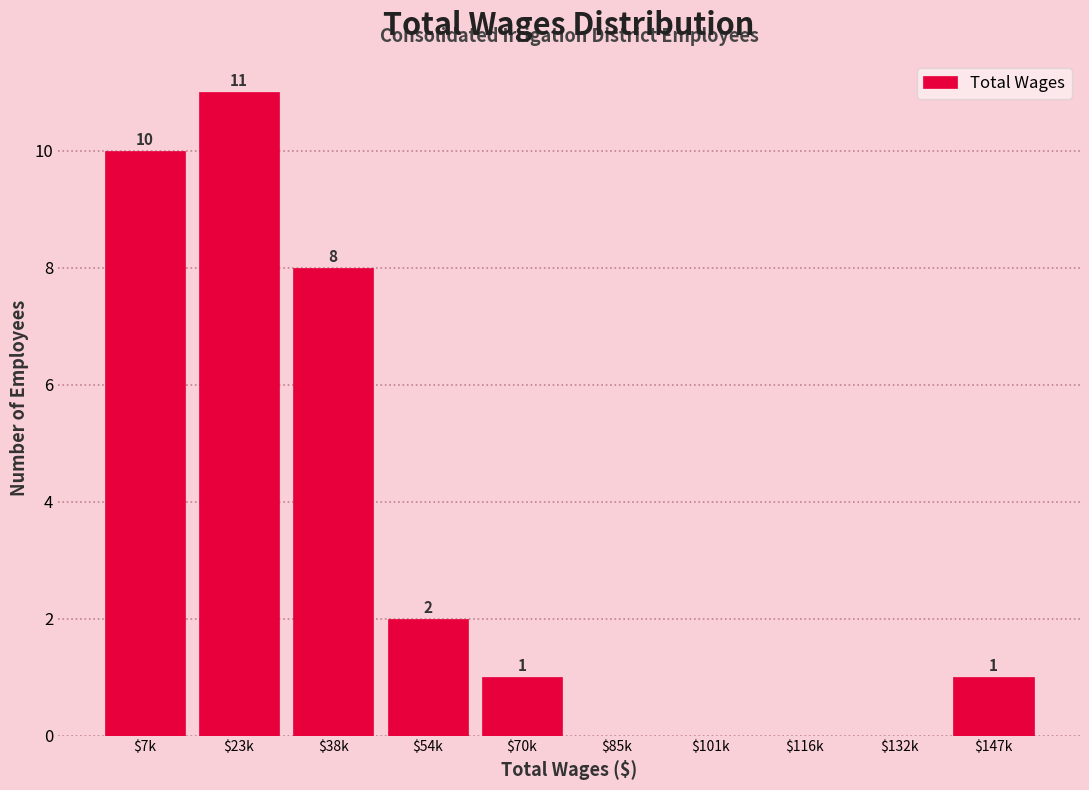

The value at $132k is 0. True or false?

True